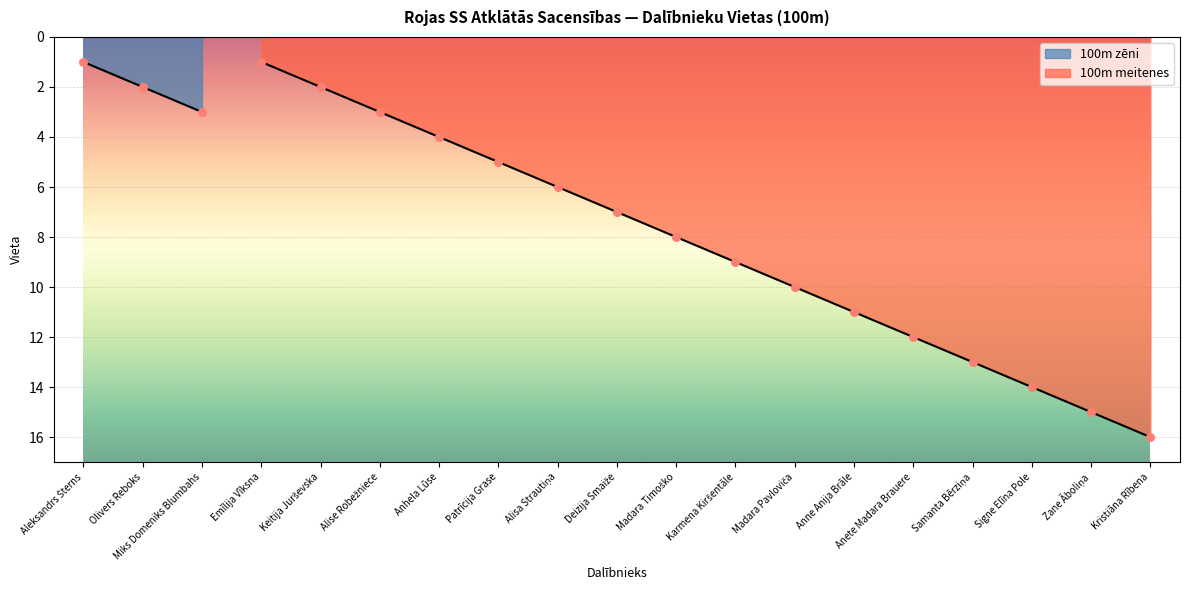

What is the change in value from Patrīcija Grase to Zane Āboliņa?

+10